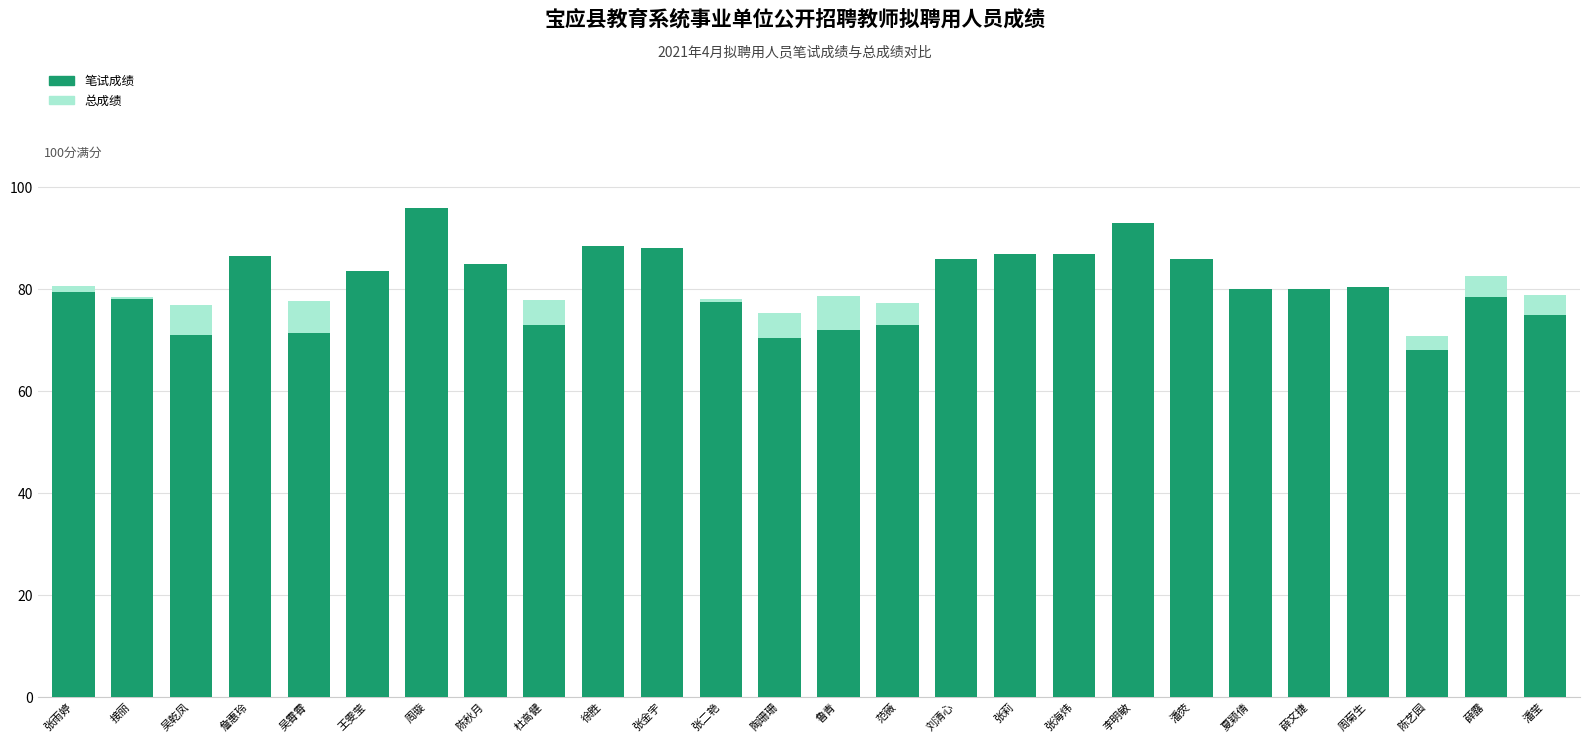

What position from the right is 范薇?

12